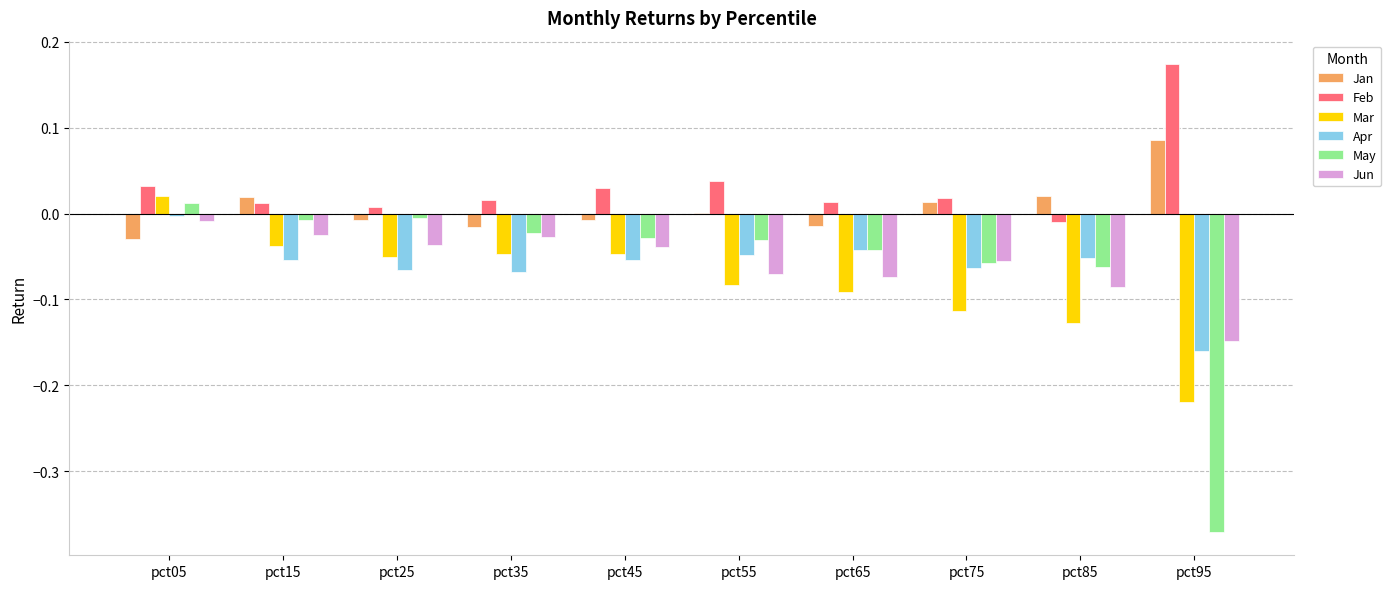

The value of Jun at pct05 is -0.0. True or false?

True